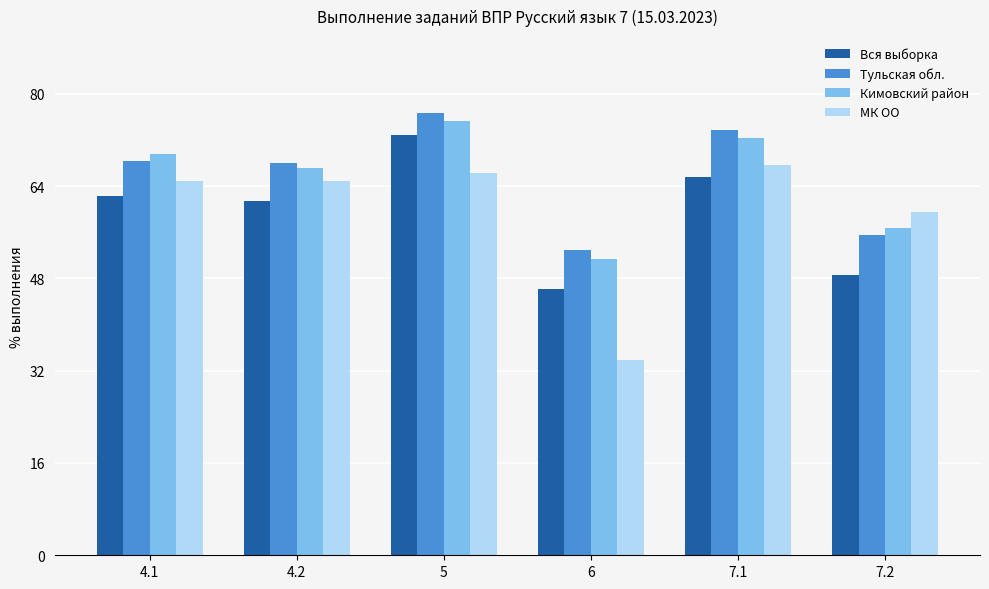

List the labels in order of Кимовский район value, smallest first.

6, 7.2, 4.2, 4.1, 7.1, 5